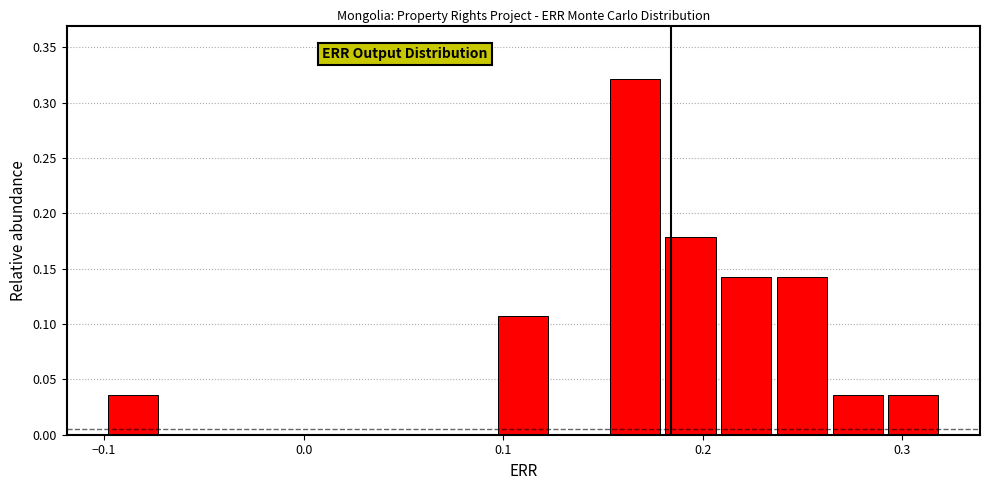

Read against the x-axis, roughly where is the centre of the tallest bar?

0.17